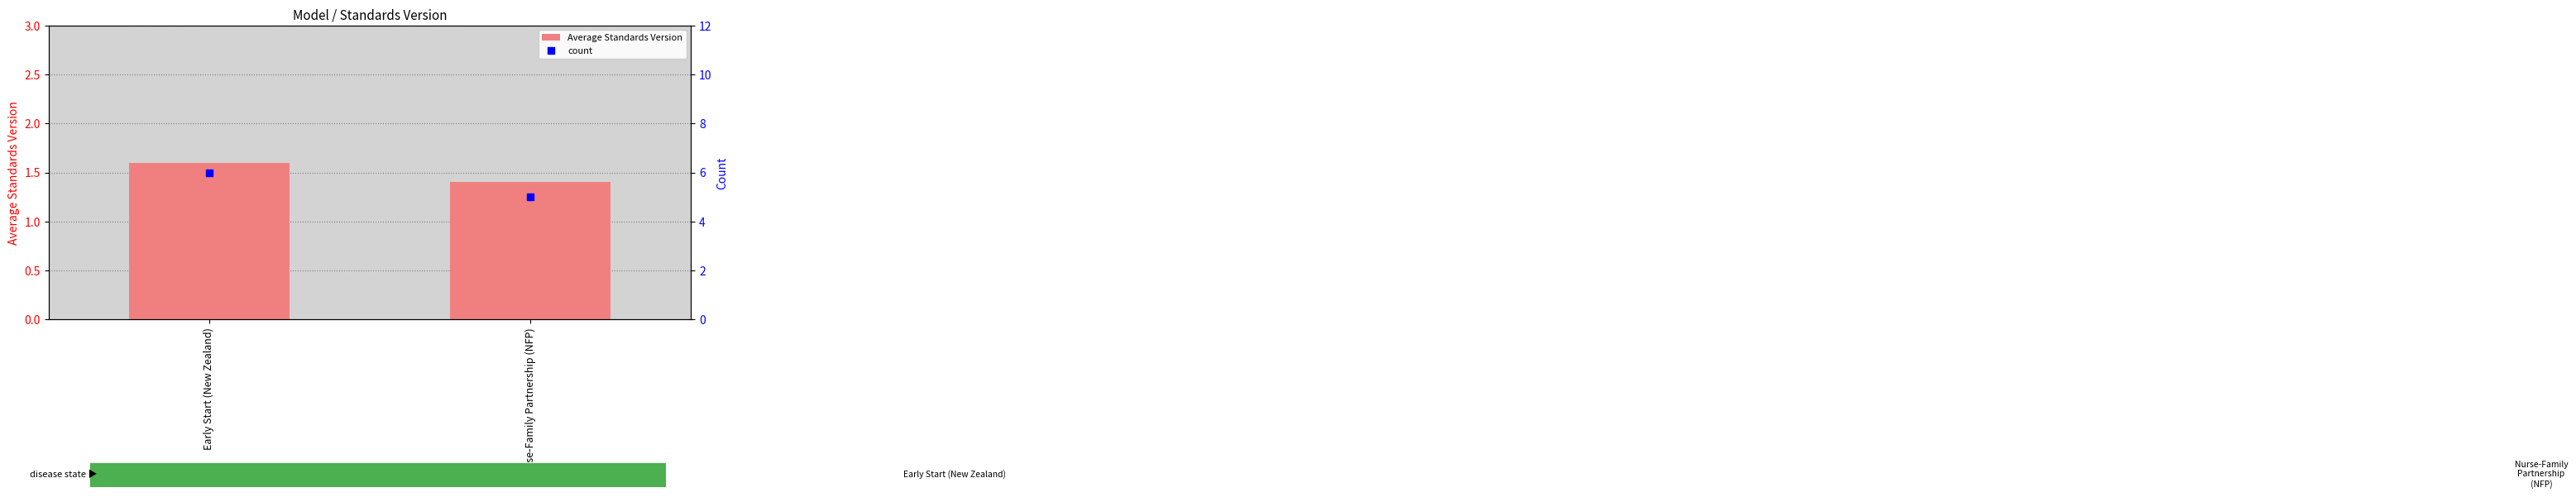

List the series in order of their overall mean, highest first.

count, Average Standards Version